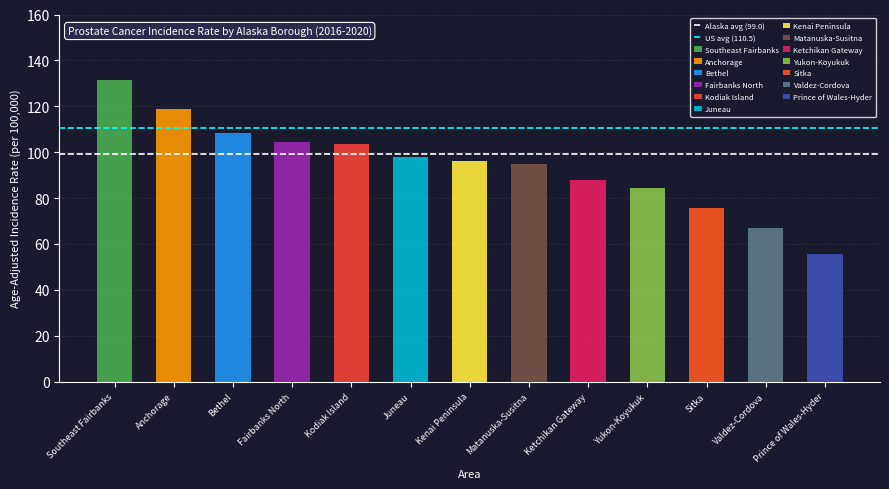

What position from the right is Anchorage?

1